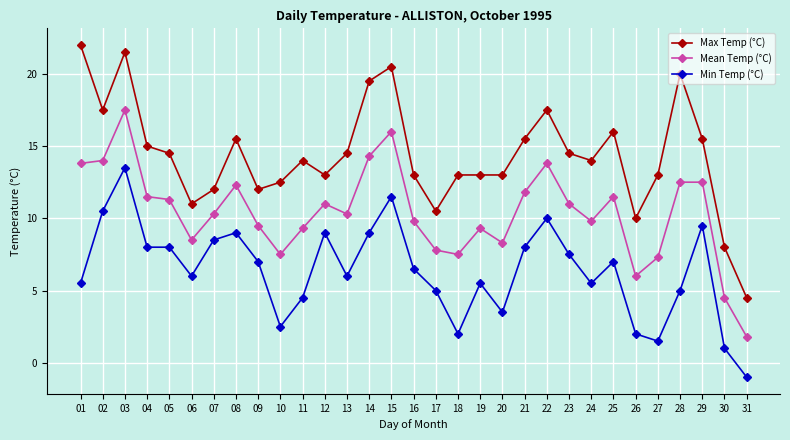

Reading right to left, what are all the values shown in this chart?

Max Temp (°C): 31=4.5	30=8.0	29=15.5	28=20.0	27=13.0	26=10.0	25=16.0	24=14.0	23=14.5	22=17.5	21=15.5	20=13.0	19=13.0	18=13.0	17=10.5	16=13.0	15=20.5	14=19.5	13=14.5	12=13.0	11=14.0	10=12.5	09=12.0	08=15.5	07=12.0	06=11.0	05=14.5	04=15.0	03=21.5	02=17.5	01=22.0
Mean Temp (°C): 31=1.8	30=4.5	29=12.5	28=12.5	27=7.3	26=6.0	25=11.5	24=9.8	23=11.0	22=13.8	21=11.8	20=8.3	19=9.3	18=7.5	17=7.8	16=9.8	15=16.0	14=14.3	13=10.3	12=11.0	11=9.3	10=7.5	09=9.5	08=12.3	07=10.3	06=8.5	05=11.3	04=11.5	03=17.5	02=14.0	01=13.8
Min Temp (°C): 31=-1.0	30=1.0	29=9.5	28=5.0	27=1.5	26=2.0	25=7.0	24=5.5	23=7.5	22=10.0	21=8.0	20=3.5	19=5.5	18=2.0	17=5.0	16=6.5	15=11.5	14=9.0	13=6.0	12=9.0	11=4.5	10=2.5	09=7.0	08=9.0	07=8.5	06=6.0	05=8.0	04=8.0	03=13.5	02=10.5	01=5.5